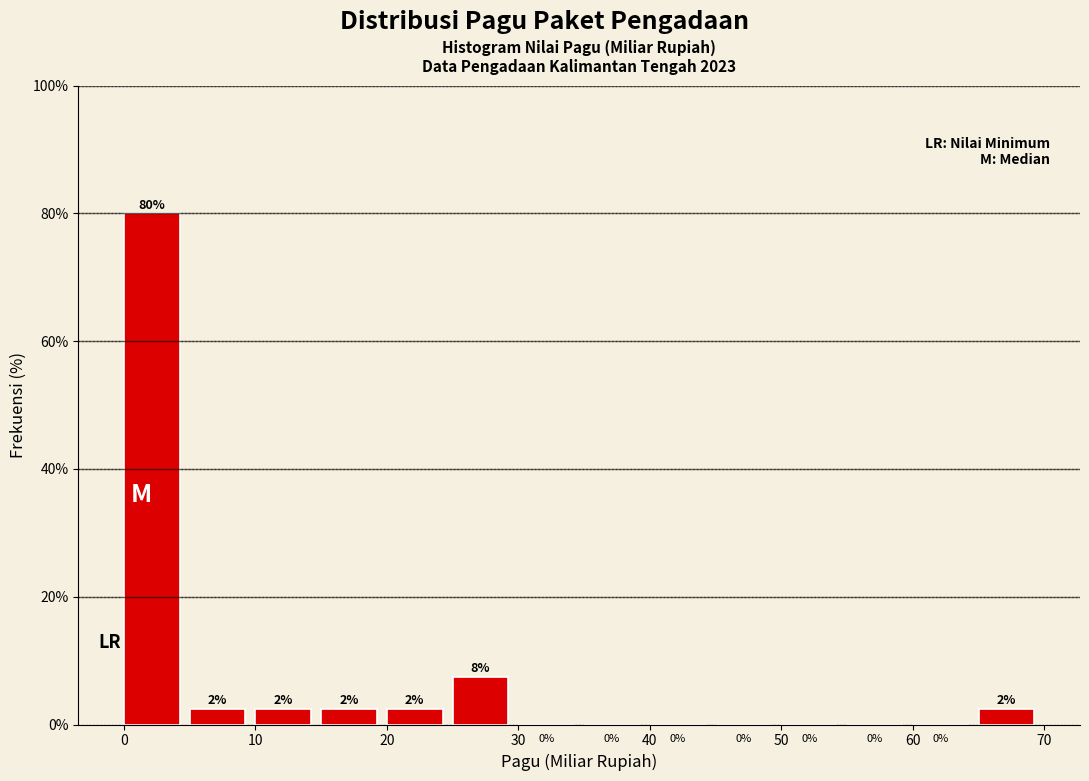

Which range on the x-axis has the tallest bar?

0 to 5